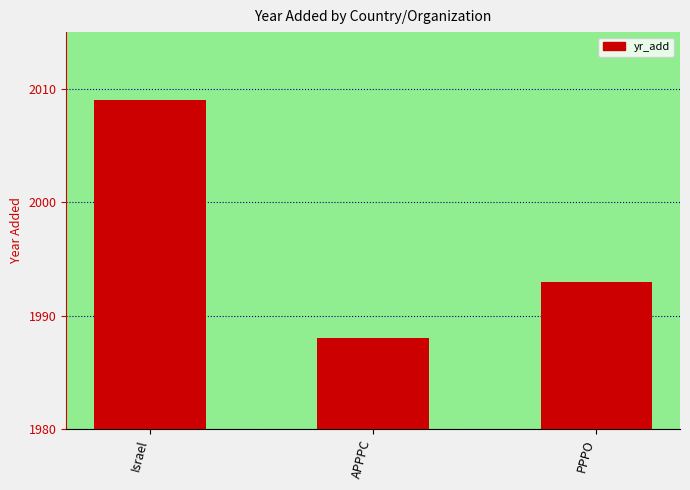

How many data points are less than 1993?

1